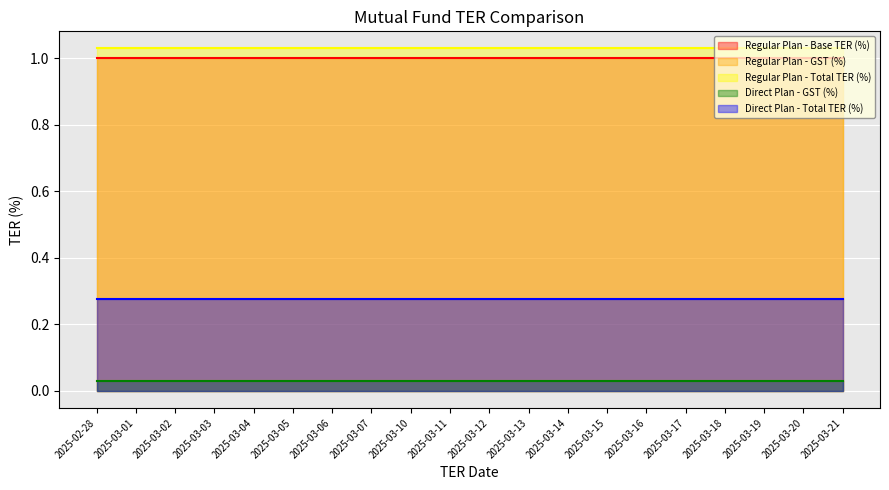

True or false: Regular Plan - Base TER (%) and Regular Plan - Total TER (%) intersect in this chart.

False